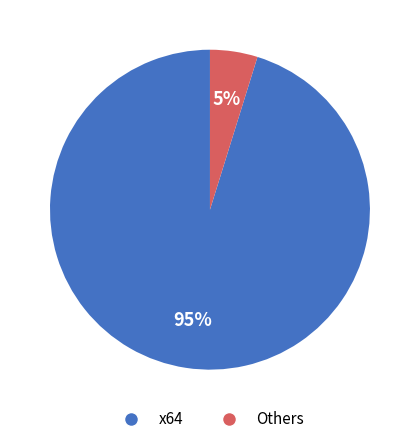

Combined, do Others and x64 account for over 50%?

Yes